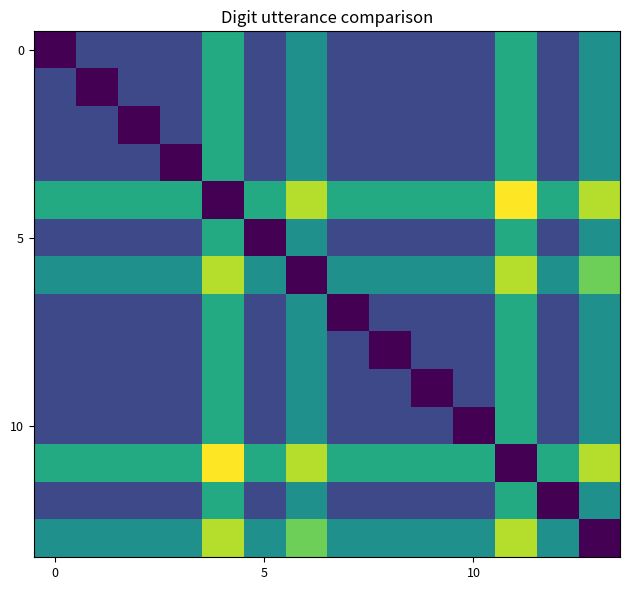

At which category is the sum across all series the highest?

4